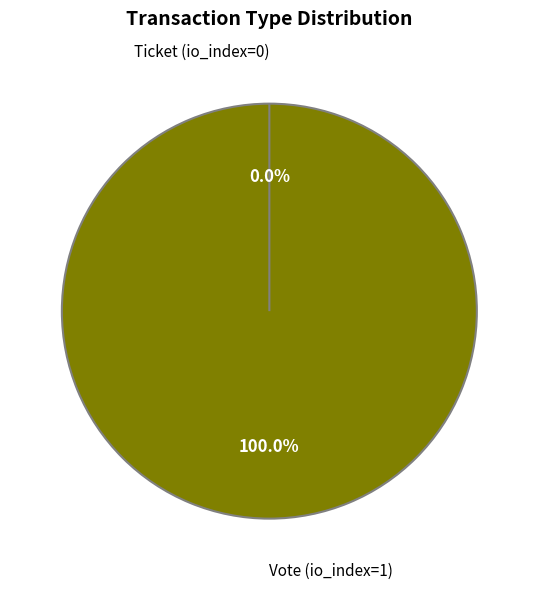

What is the change in value from Vote (io_index=1) to Ticket (io_index=0)?

-1